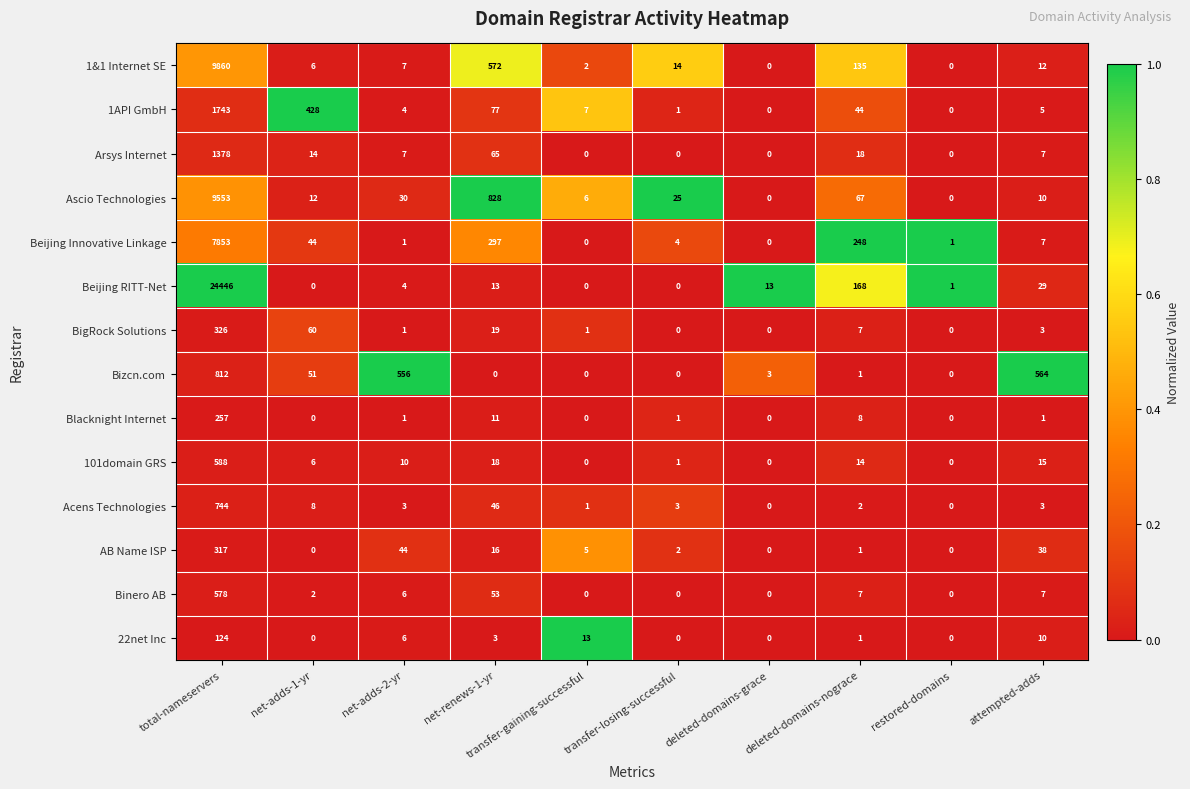

How many data points in AB Name ISP are less than 5?

5